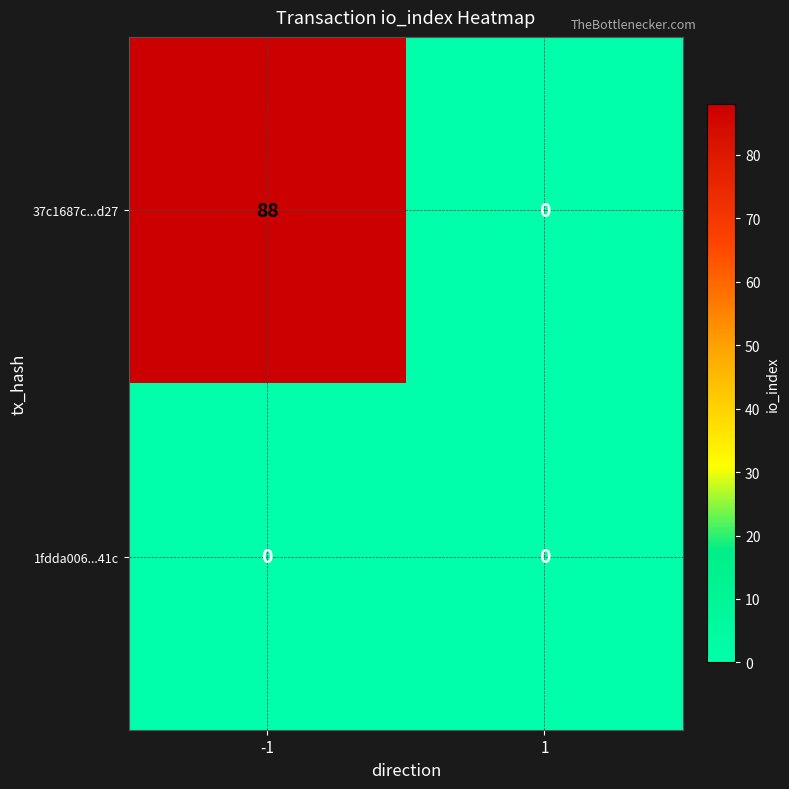

What is the sum of the 37c1687c...d27 values at -1 and 1?

88